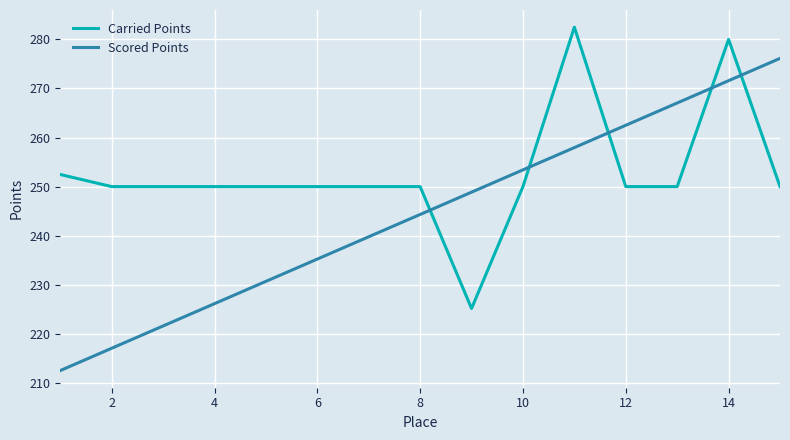

True or false: Scored Points and Carried Points intersect in this chart.

True